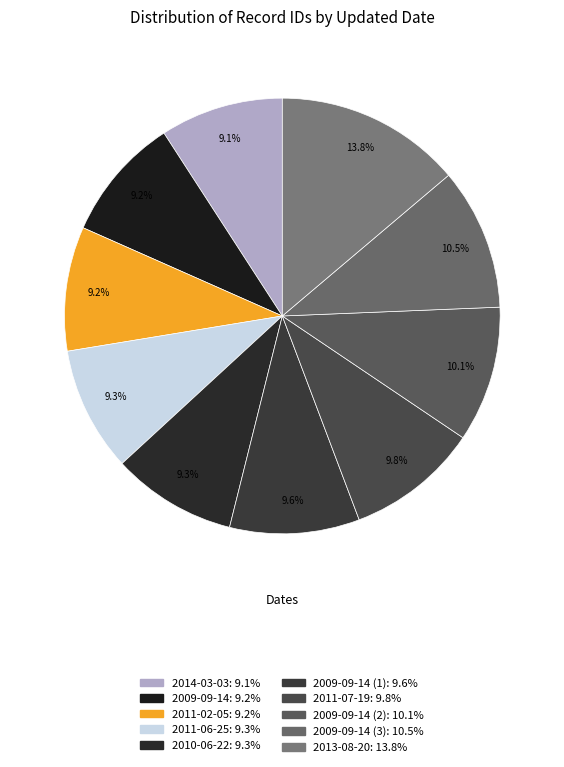

How many slices are in this pie chart?

10